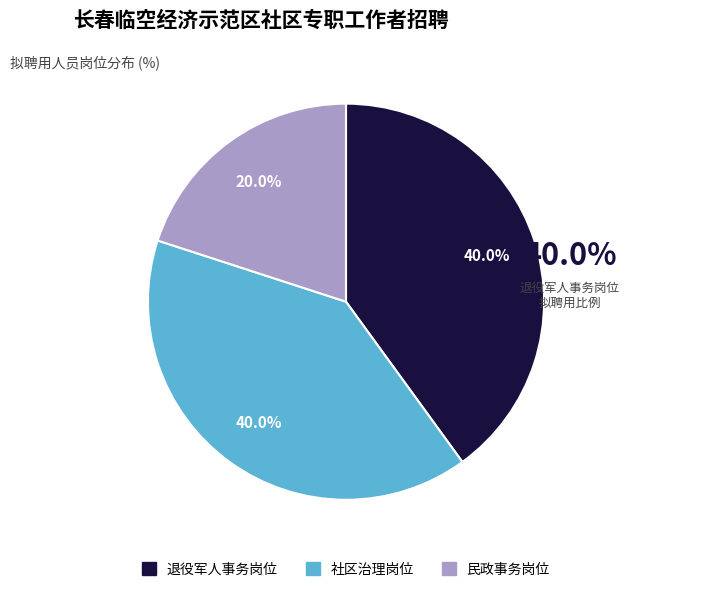

Which slice is the smallest?

民政事务岗位